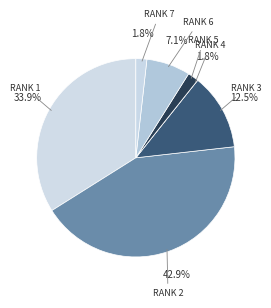

Which category has the biggest portion of the pie?

RANK 2